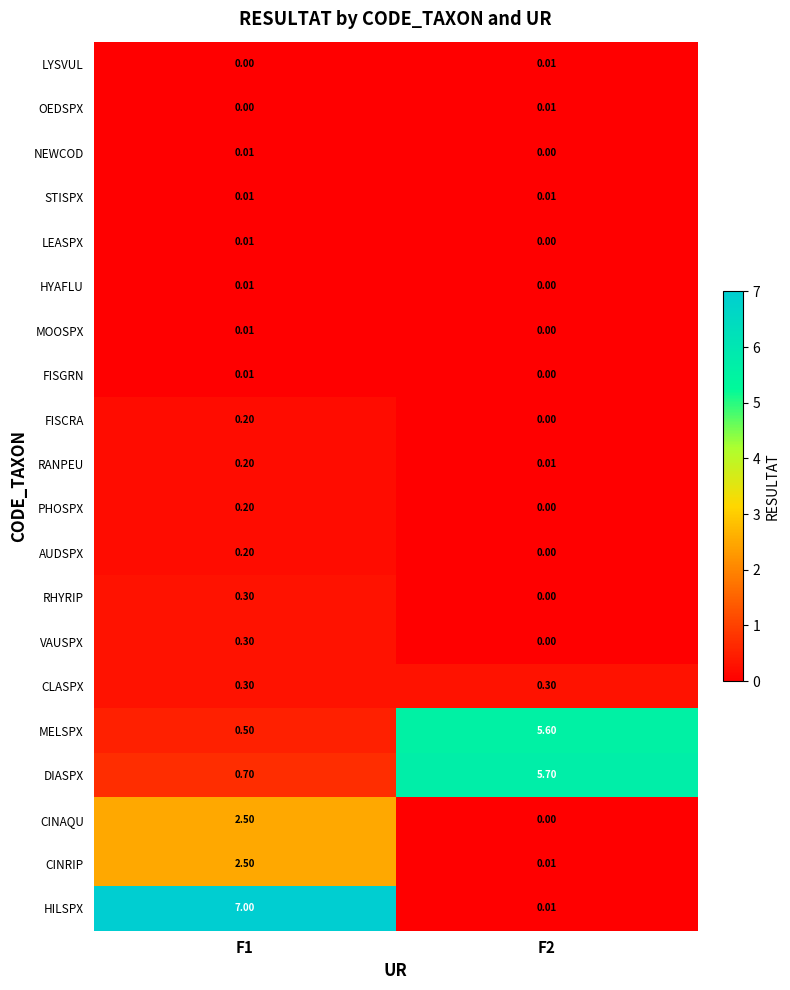

Which series changed the most between F1 and F2?

HILSPX